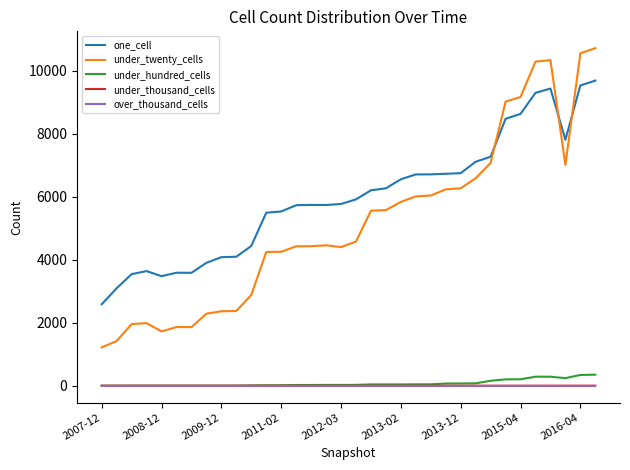

Which series has the widest spread of values?

under_twenty_cells